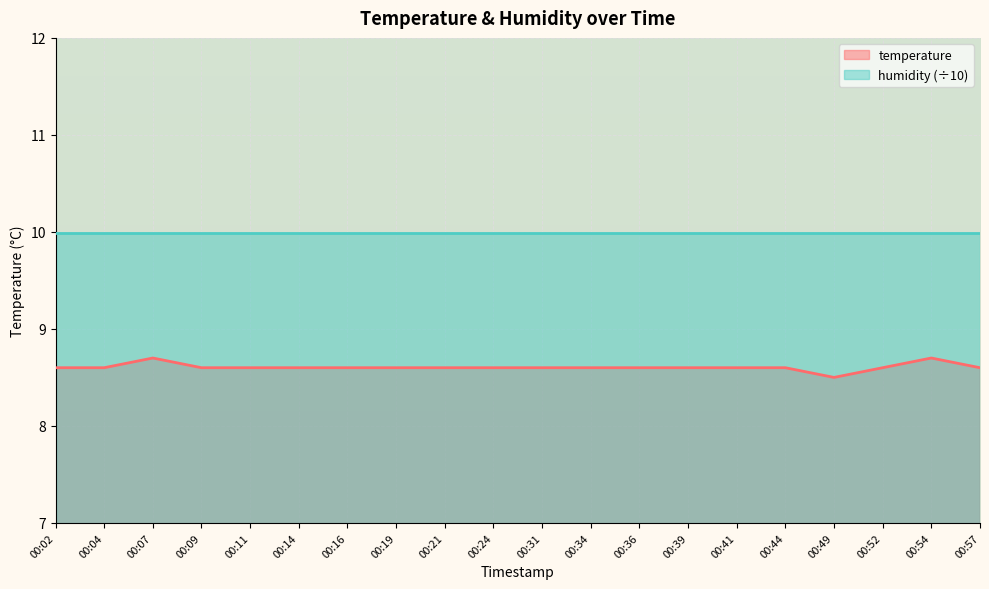

How many series are shown in this chart?

2